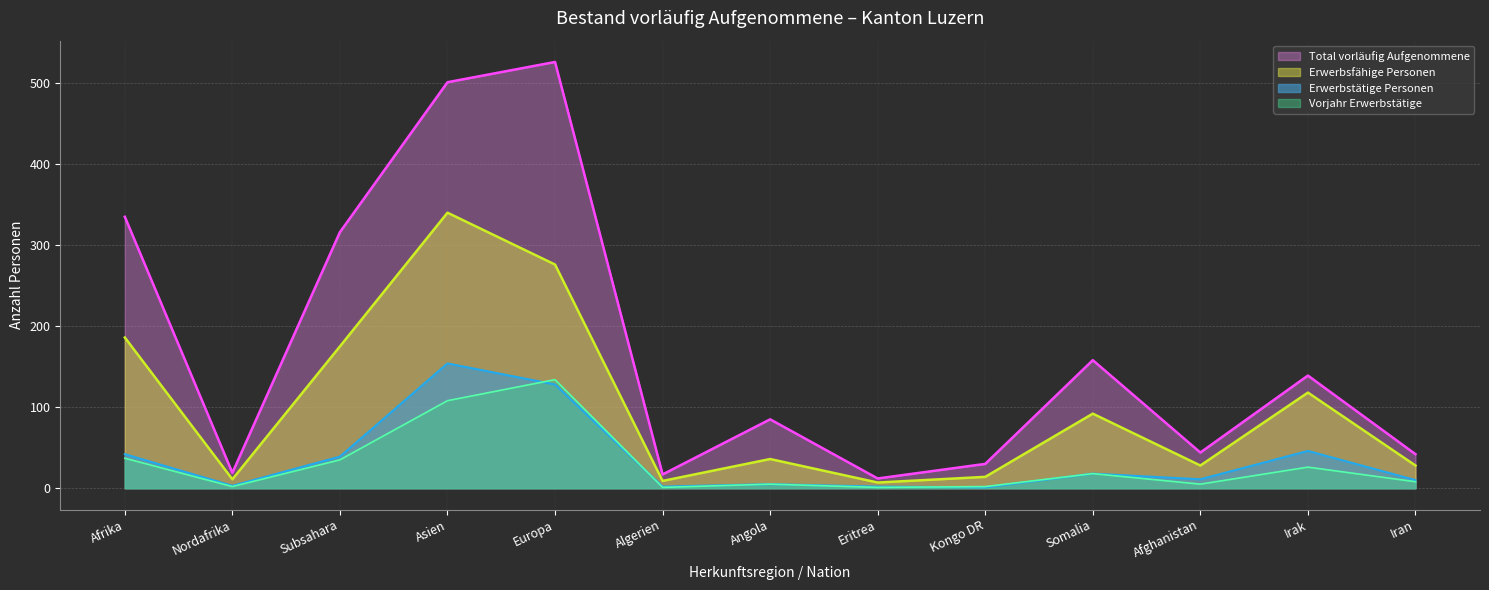

Where is Erwerbstätige Personen nearest to the value 77?

Irak